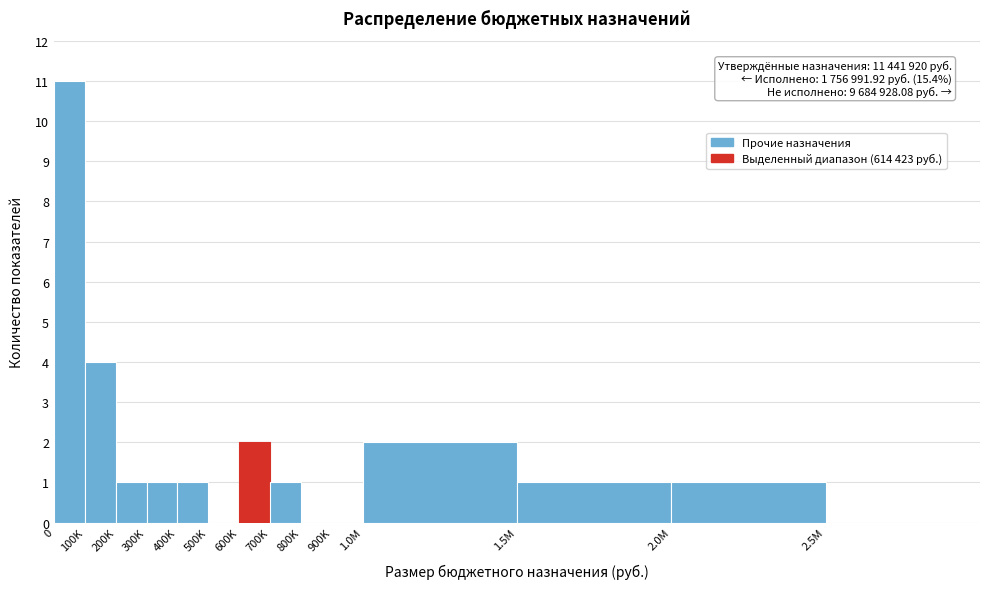

Reading left to right, what are all the values shown in this chart?

0=11	100K=4	200K=1	300K=1	400K=1	500K=0	600K=2	700K=1	800K=0	900K=0	1.0M=2	1.5M=1	2.0M=1	2.5M=0